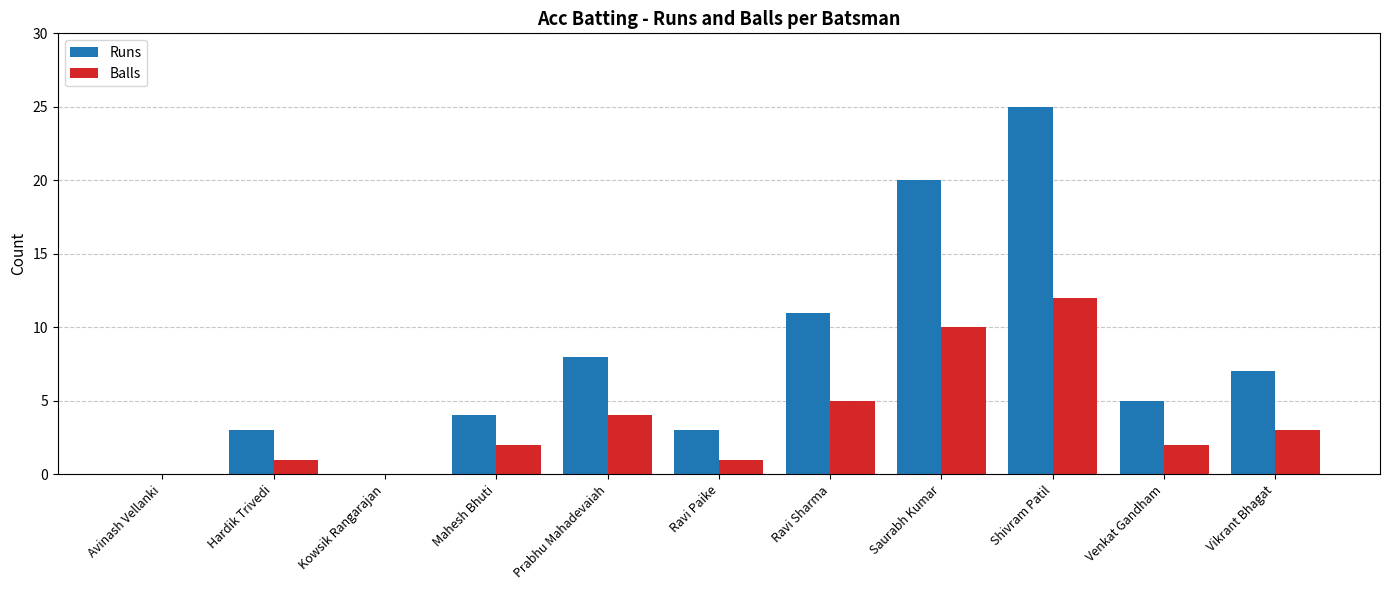

At which category is the sum across all series the highest?

Shivram Patil